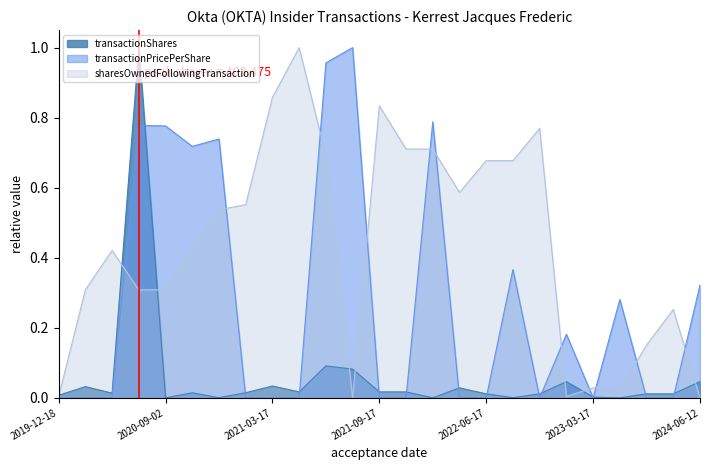

Reading left to right, what are all the values shown in this chart?

transactionShares: 0.0	0.0	0.0	1.0	0.0	0.0	0.0	0.0	0.0	0.0	0.1	0.1	0.0	0.0	0.0	0.0	0.0	0.0	0.0	0.0	0.0	0.0	0.0	0.0	0.0
transactionPricePerShare: 0.0	0.0	0.0	0.8	0.8	0.7	0.7	0.0	0.0	0.0	1.0	1.0	0.0	0.0	0.8	0.0	0.0	0.4	0.0	0.2	0.0	0.3	0.0	0.0	0.3
sharesOwnedFollowingTransaction: 0.0	0.3	0.4	0.3	0.3	0.4	0.5	0.6	0.9	1.0	0.7	0.0	0.8	0.7	0.7	0.6	0.7	0.7	0.8	0.0	0.0	0.0	0.2	0.3	0.0